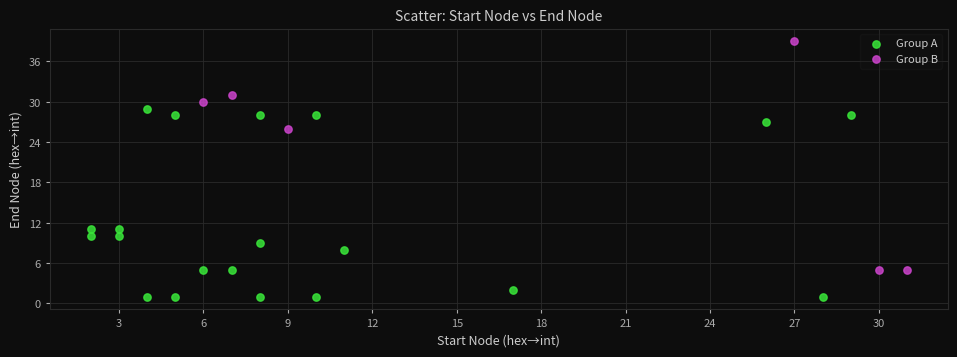

Which series contains the lowest Y value?

Group A